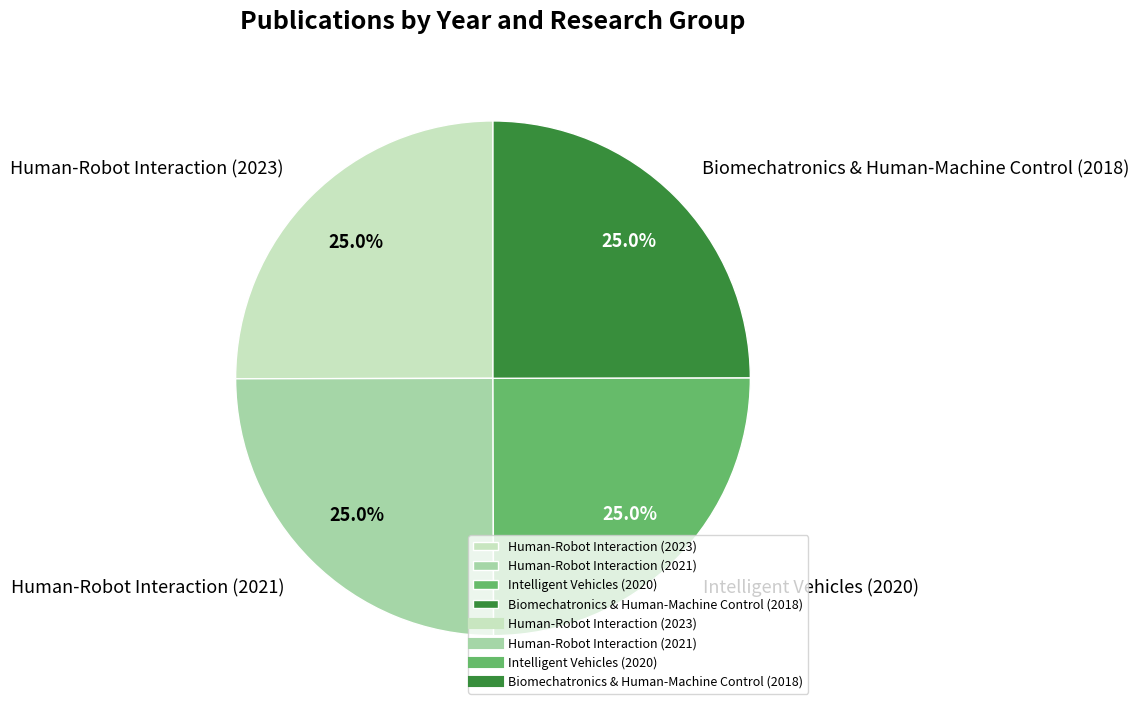

Approximately how many times larger is the value at Intelligent Vehicles (2020) compared to Biomechatronics & Human-Machine Control (2018)?

1.0